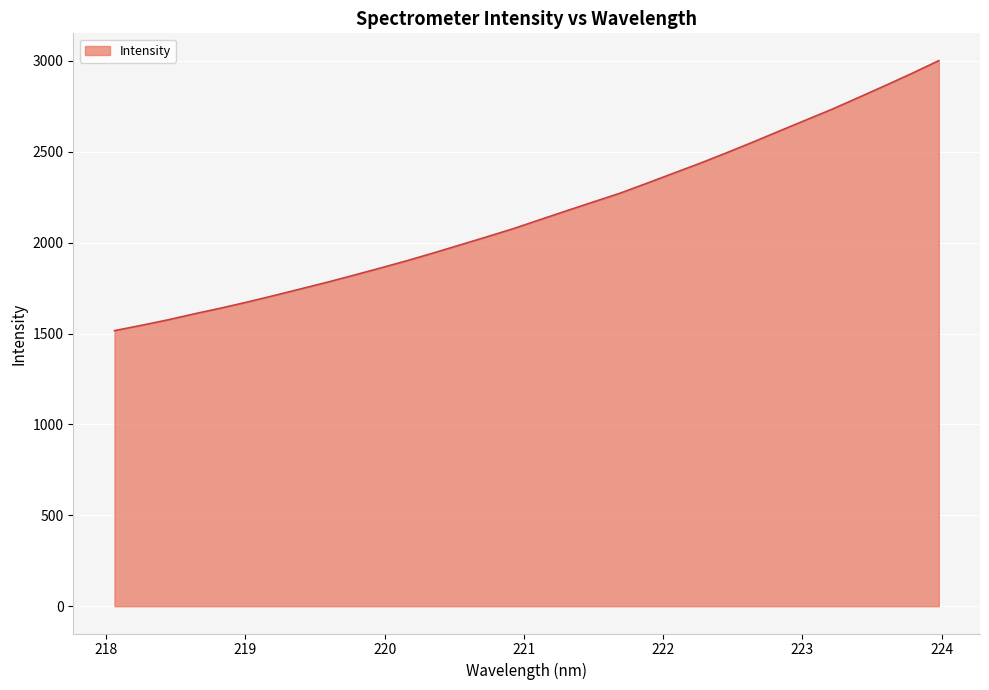

What is the smallest value displayed?

1516.1